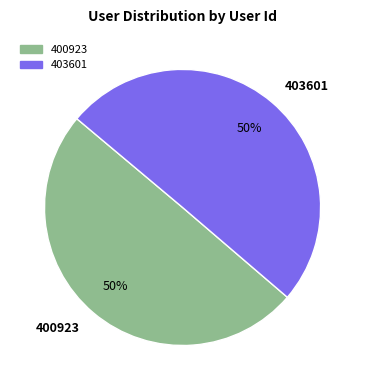

Do 403601 and 400923 together represent more than half of the pie?

Yes